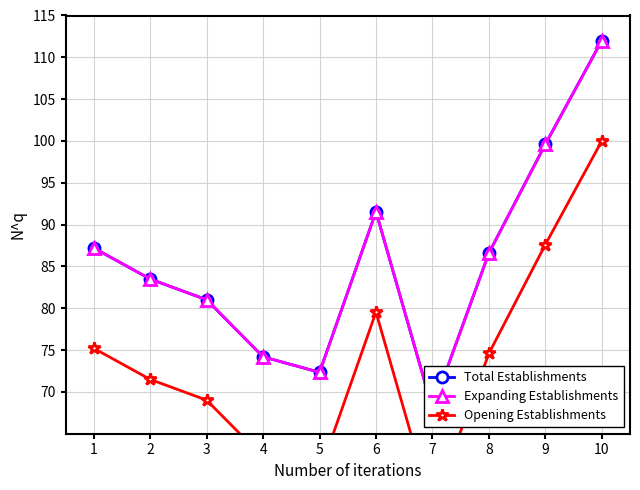

Reading right to left, list all the values displayed in this chart.

Total Establishments: 112.0	99.6	86.6	68.0	91.5	72.3	74.2	81.0	83.5	87.2
Expanding Establishments: 112.0	99.6	86.6	68.0	91.5	72.3	74.2	81.0	83.5	87.2
Opening Establishments: 100.0	87.6	74.6	56.0	79.5	60.3	62.2	69.0	71.5	75.2